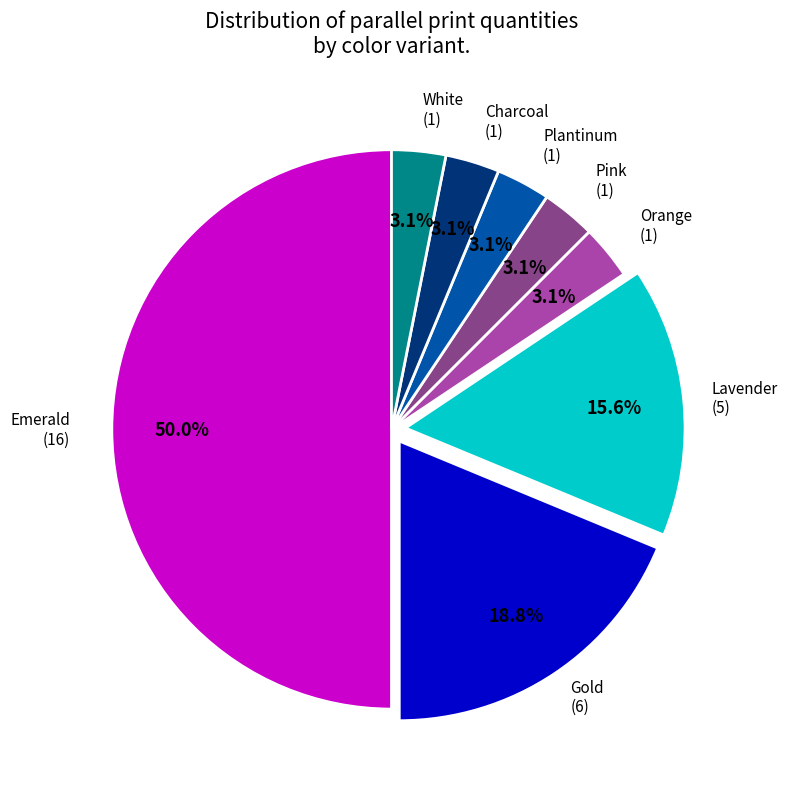

How many slices are in this pie chart?

8